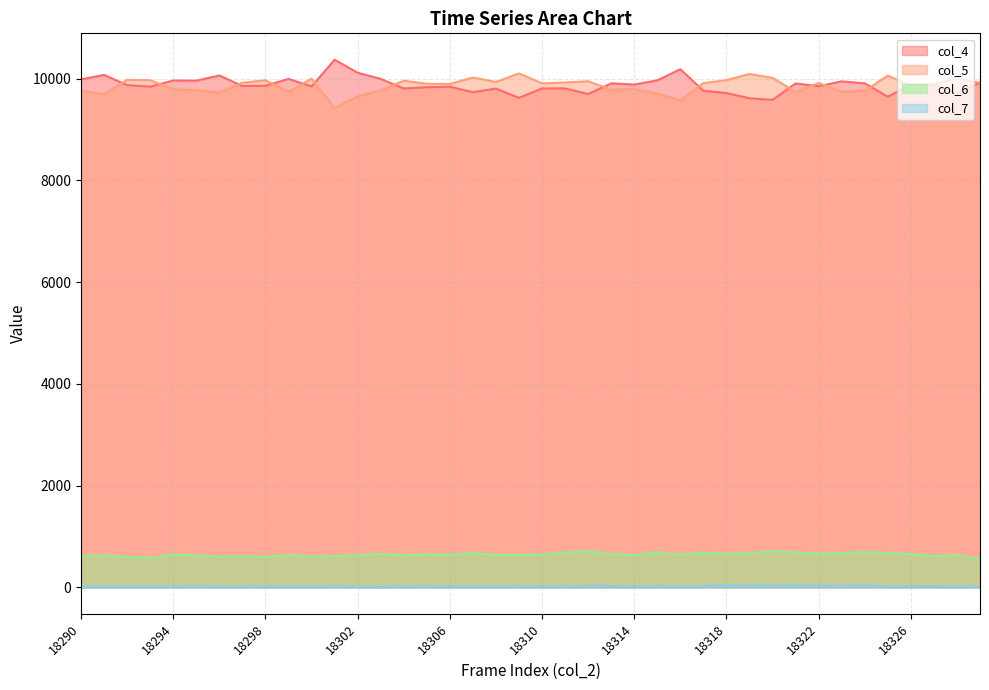

What is the sum of all col_5 values?

394535